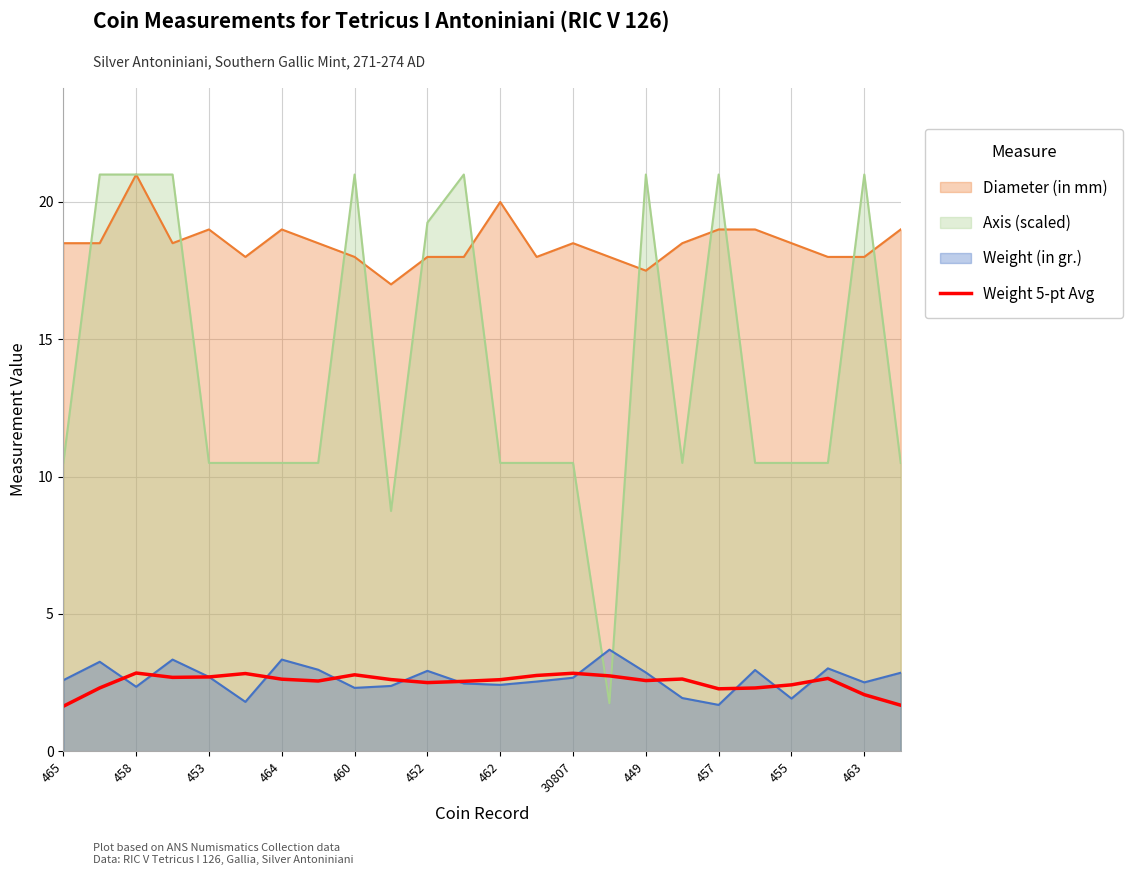

True or false: the data has more than 2 interior local peaks.

True